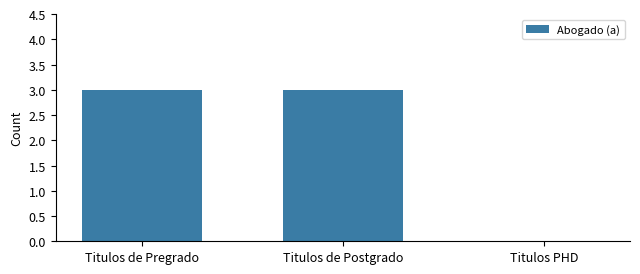

What is the sum of the values at Titulos de Pregrado and Titulos PHD?

3